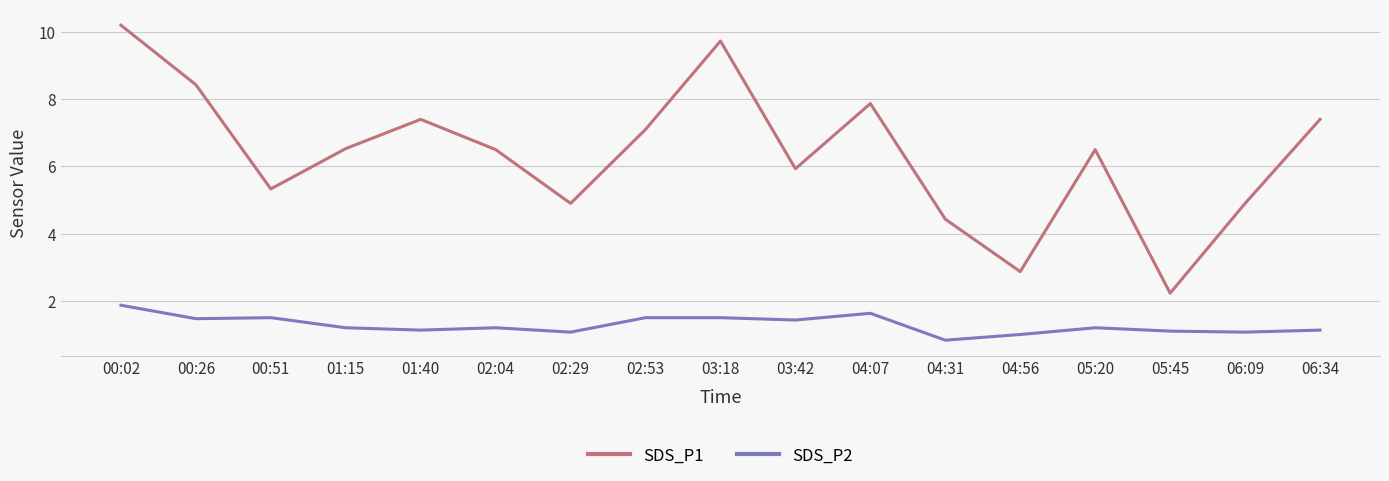

What position from the left is 02:04?

6